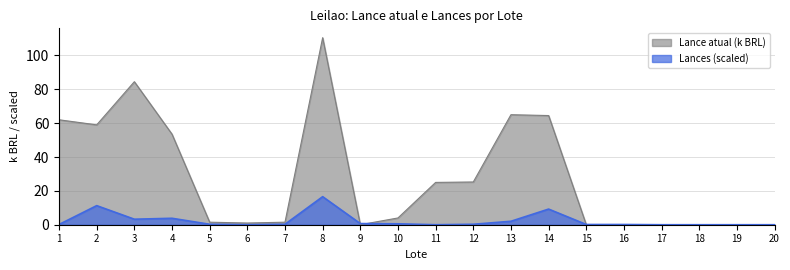

In Lance atual, how many points are lower than both neighbors (excluding endpoints)?

3